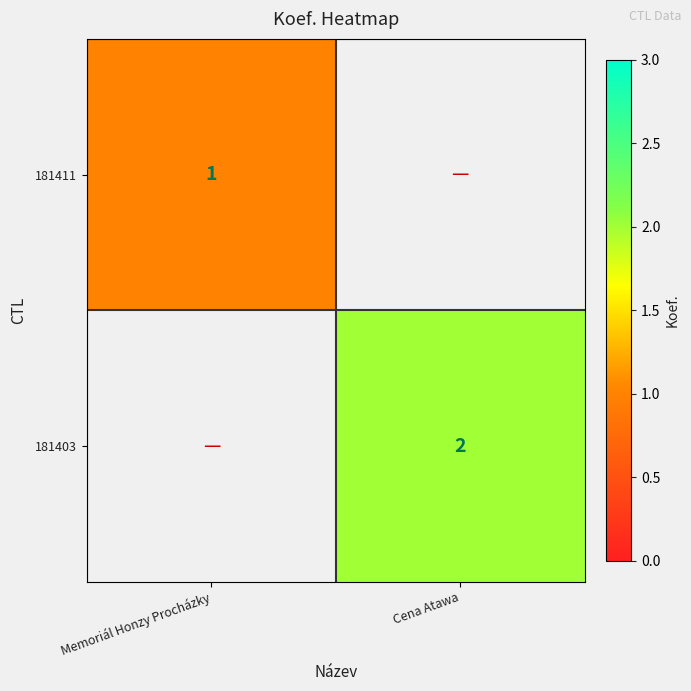

The 181411 series shows 1 at Memoriál Honzy Procházky. True or false?

True